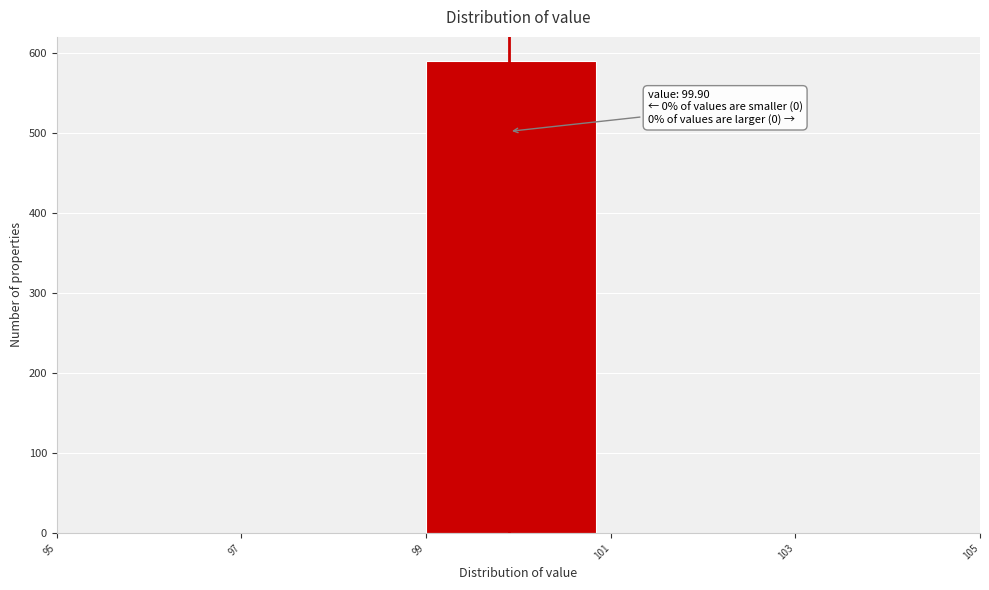

Which range on the x-axis has the tallest bar?

99 to 101